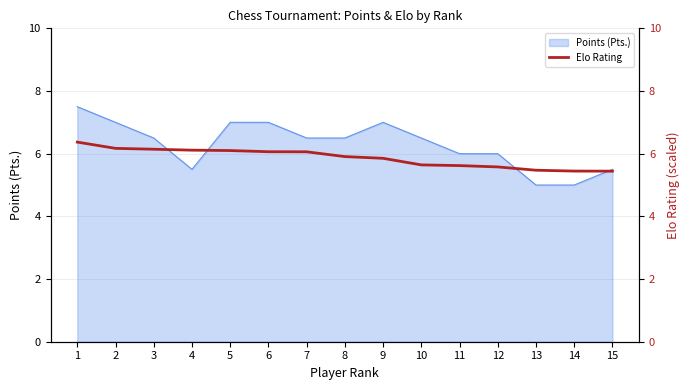

What is the maximum value for Points (Pts.)?

7.5